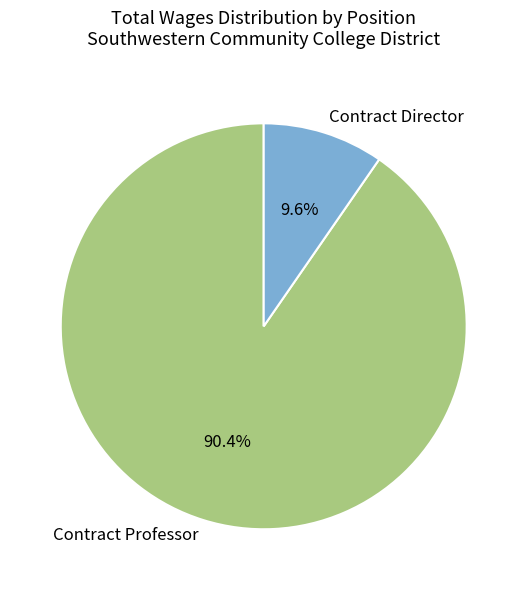

To the nearest percent, what percentage of the pie is Contract Professor?

90%